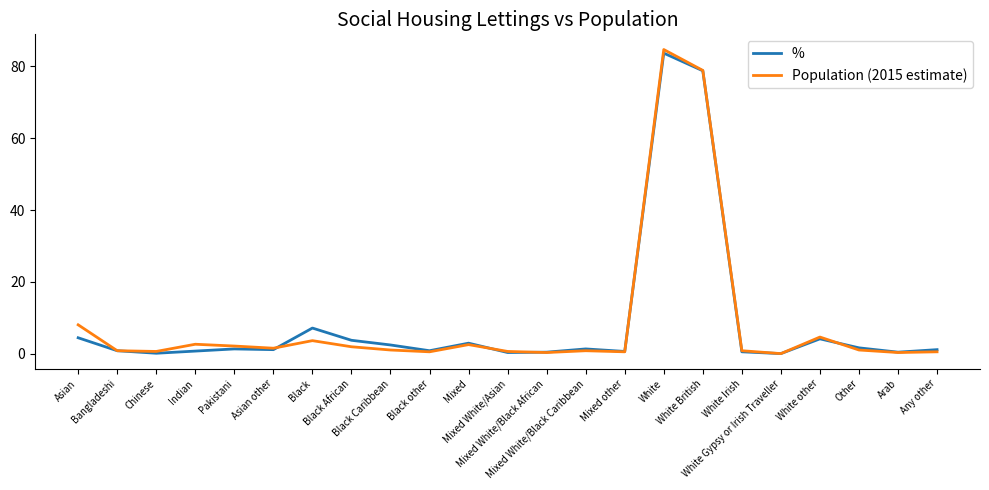

What are all the series names shown in the legend?

%, Population (2015 estimate)